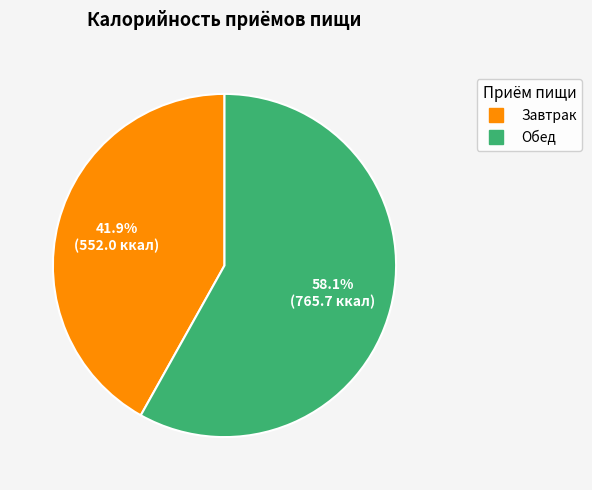

What portion of the pie excludes Обед?

41.9%